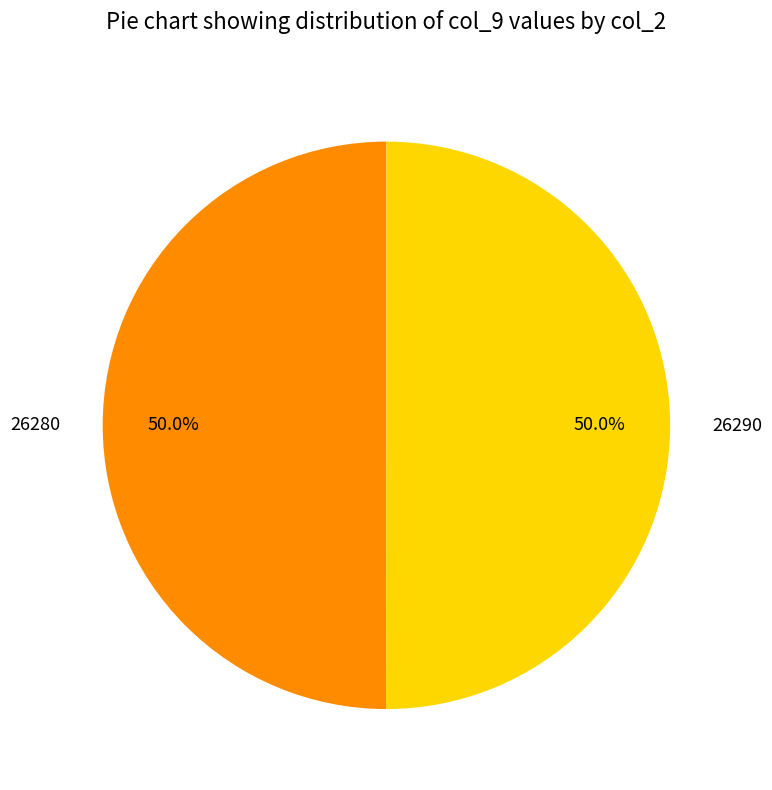

True or false: 26280 accounts for 62% of the total.

False